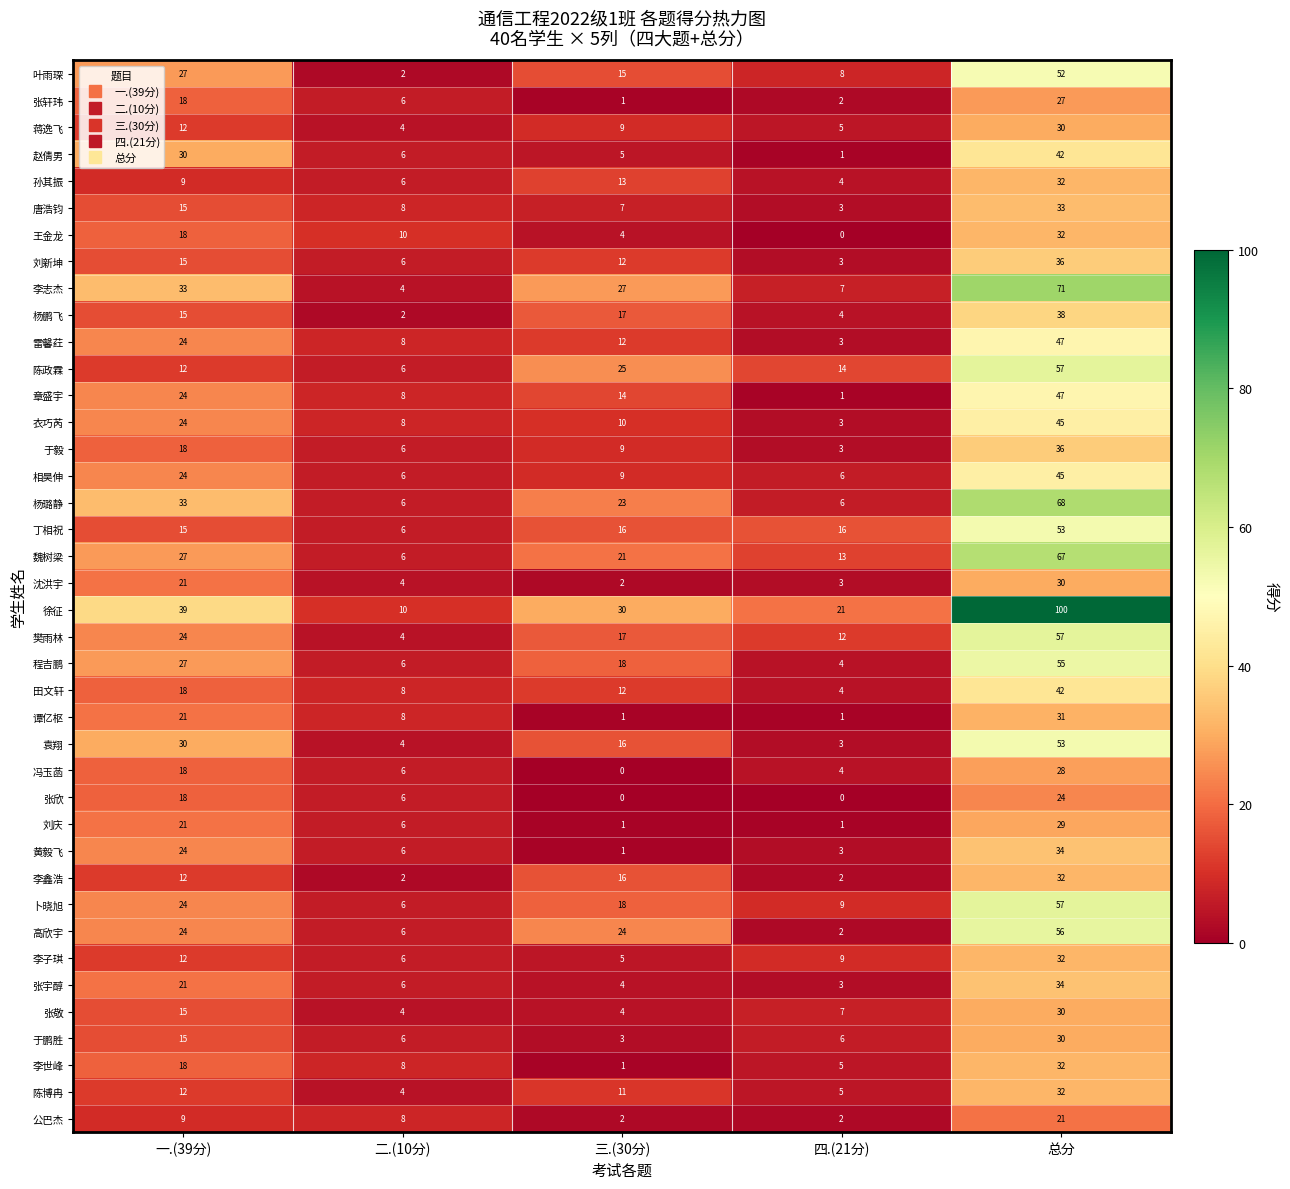

What is the sum of the 徐征 values at 二.(10分) and 四.(21分)?

31